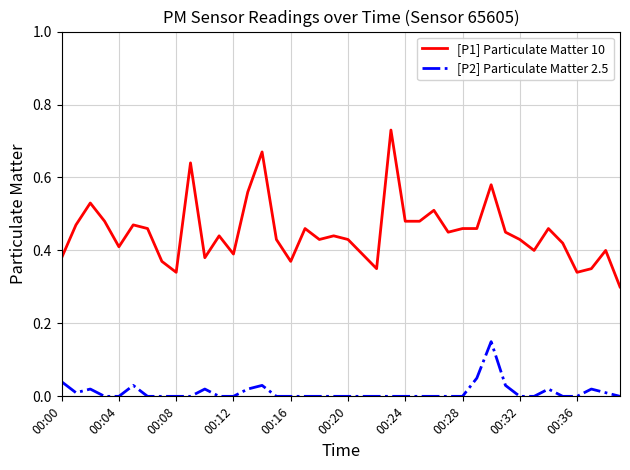

True or false: [P1] Particulate Matter 10 has more than 0 points higher than both neighbors.

True